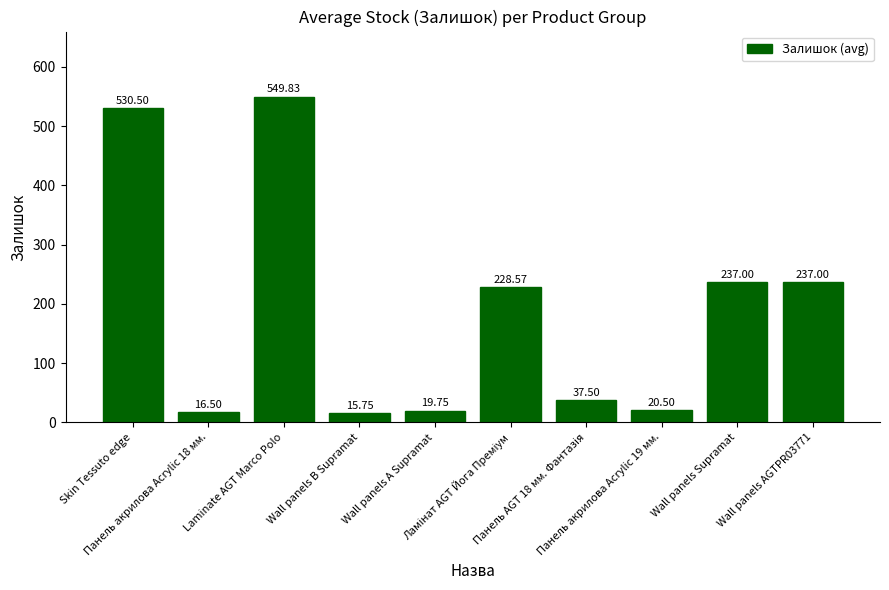

What is the average value?

189.3